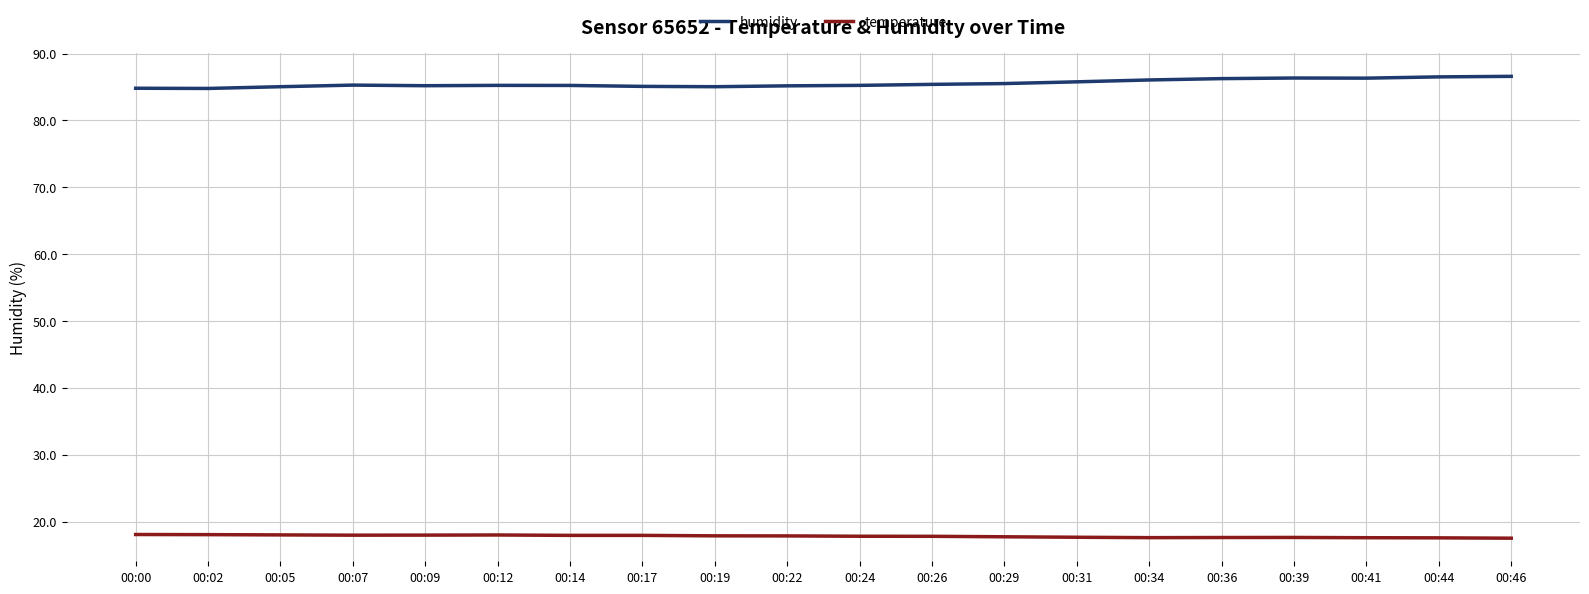

What is the minimum value shown in the chart?

17.5